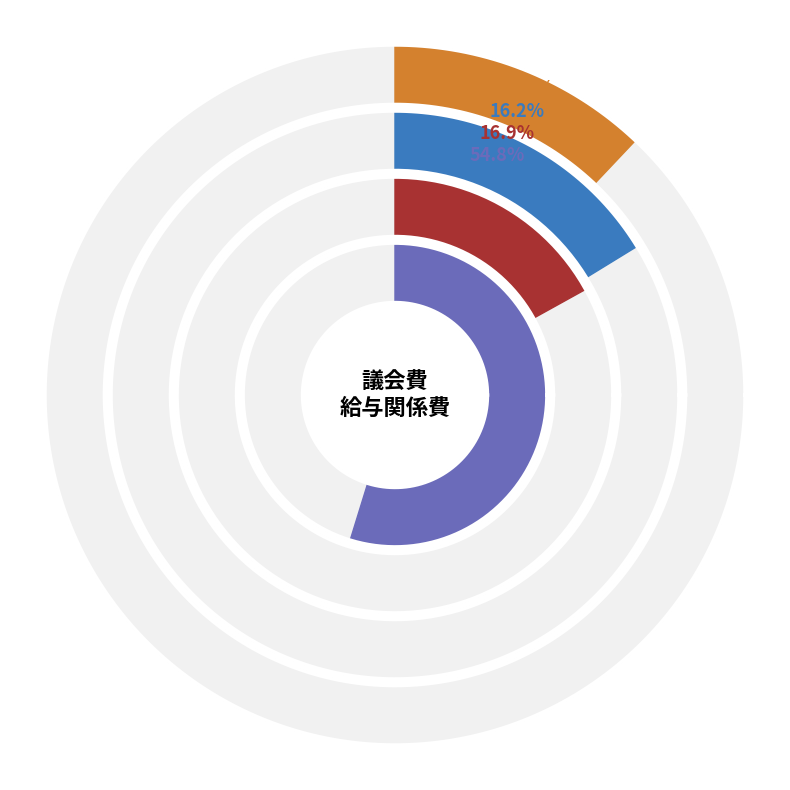

Which series has the largest range (max minus min)?

報酬